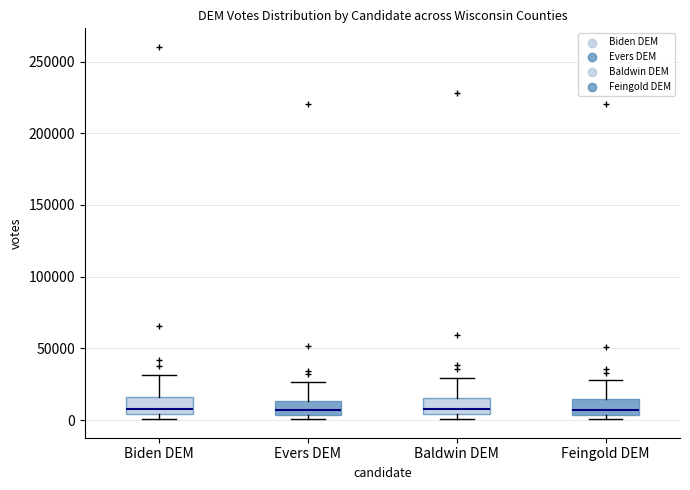

Reading left to right, read every box against the y-axis: the position of its median line, the range the box covers, and the ends of its whiskers. The values are not printed on the chart, so give them approximately, as read against the axis.

Biden DEM: median 10000, box 5000 to 15000, whiskers 0 to 30000
Evers DEM: median 5000 (just above the box's lower edge), box 5000 to 15000, whiskers 0 to 25000
Baldwin DEM: median 10000, box 5000 to 15000, whiskers 0 to 30000
Feingold DEM: median 5000 (just above the box's lower edge), box 5000 to 15000, whiskers 0 to 30000